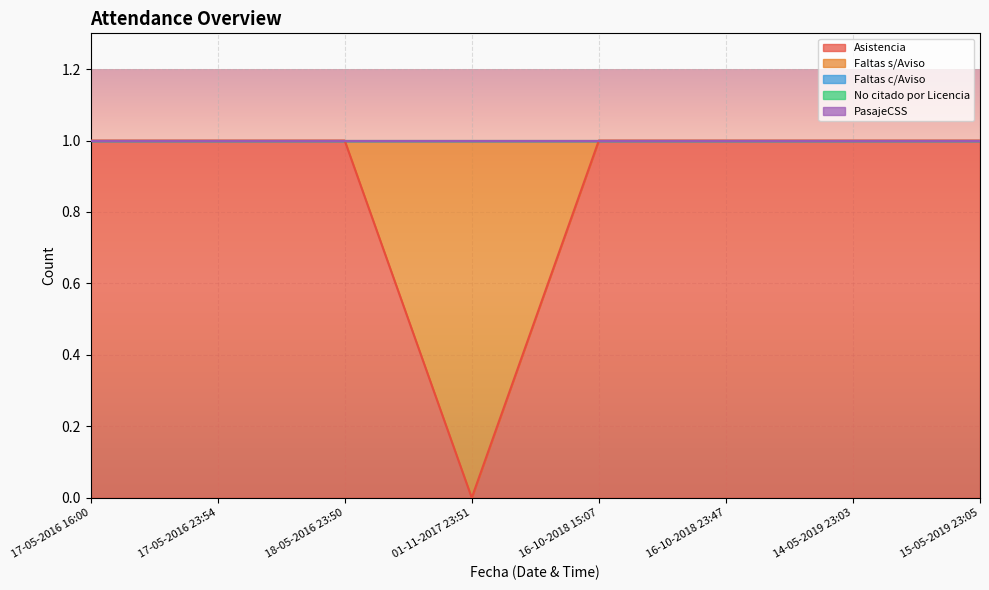

What is the highest value of the Faltas s/Aviso series?

1